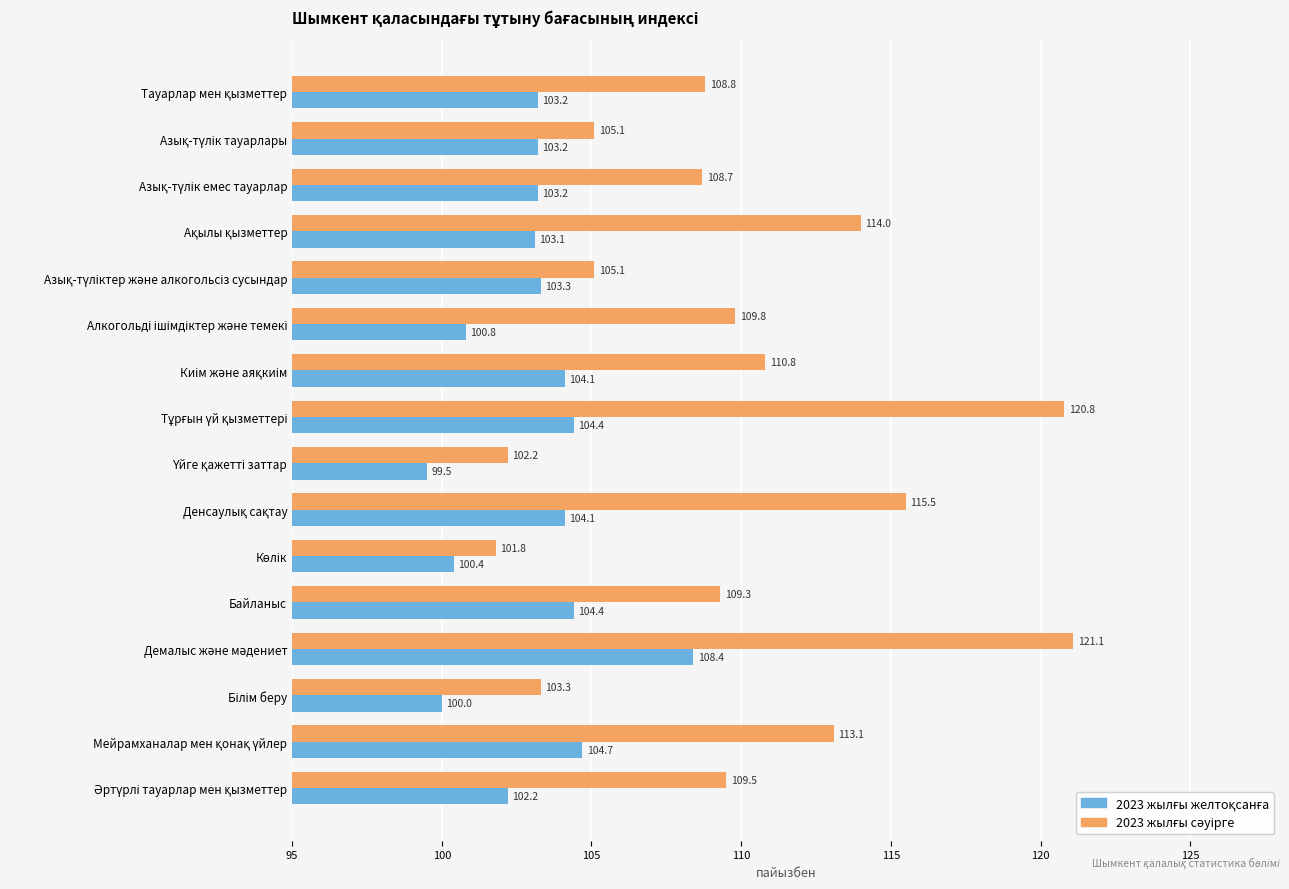

What is the smallest value displayed?

99.5